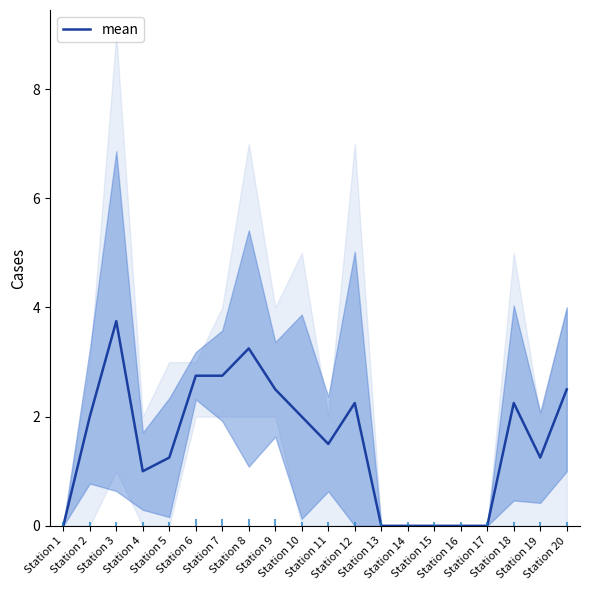

List the labels in order of value, smallest first.

Station 1, Station 13, Station 14, Station 15, Station 16, Station 17, Station 4, Station 5, Station 19, Station 11, Station 2, Station 10, Station 12, Station 18, Station 9, Station 20, Station 6, Station 7, Station 8, Station 3